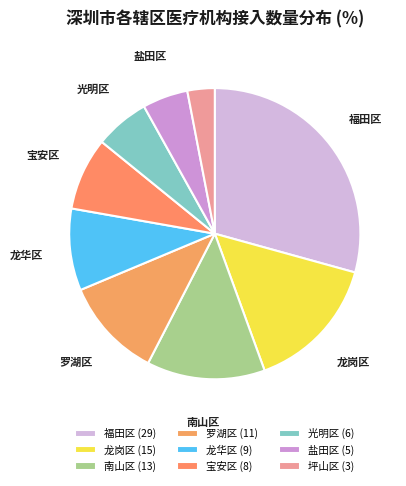

To the nearest percent, what is the average slice percentage?

11%